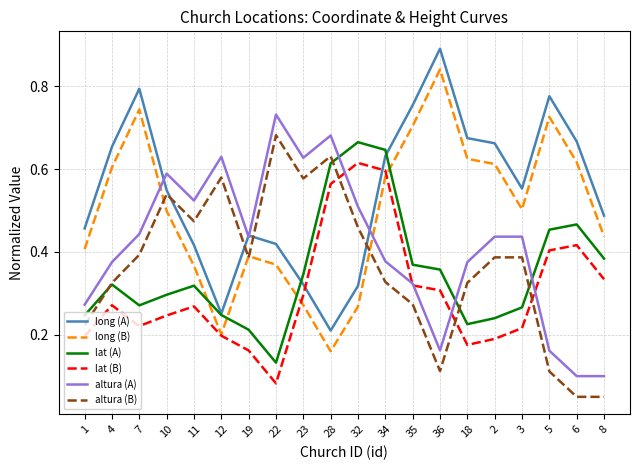

At which label does lat (B) reach its peak?

32